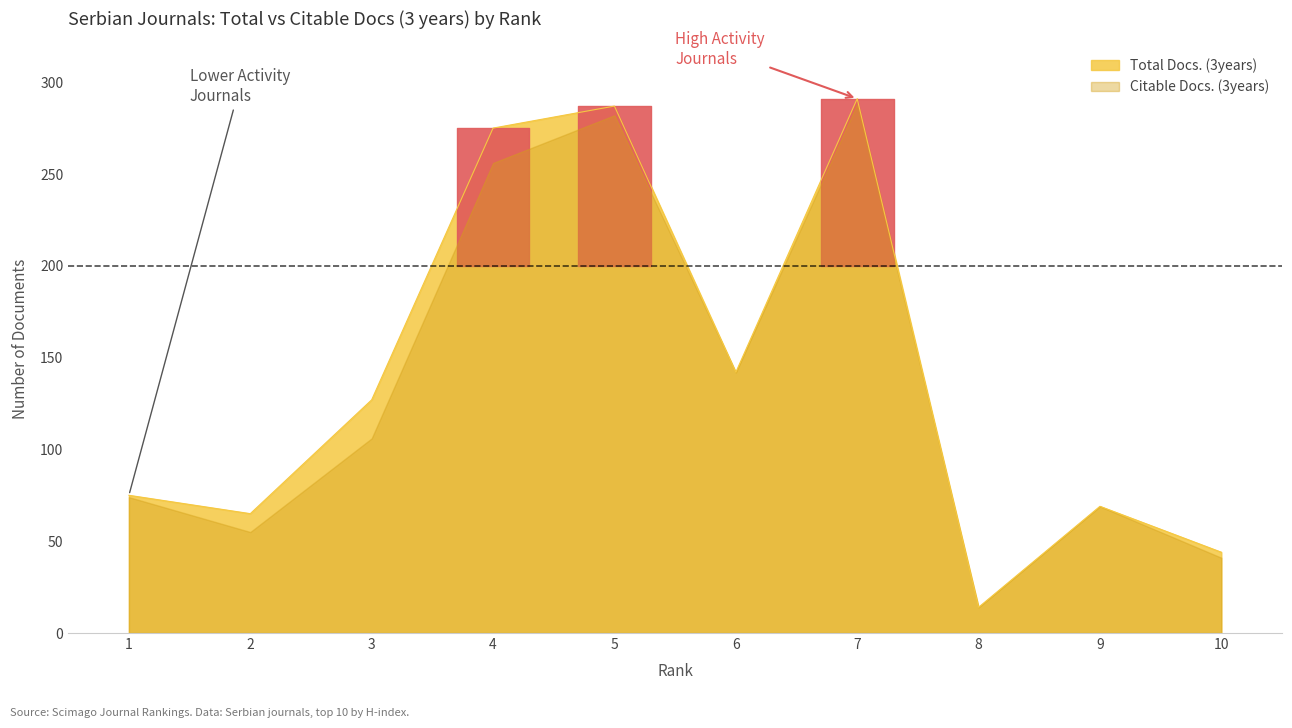

True or false: there are more than 1 points higher than both neighbors.

True